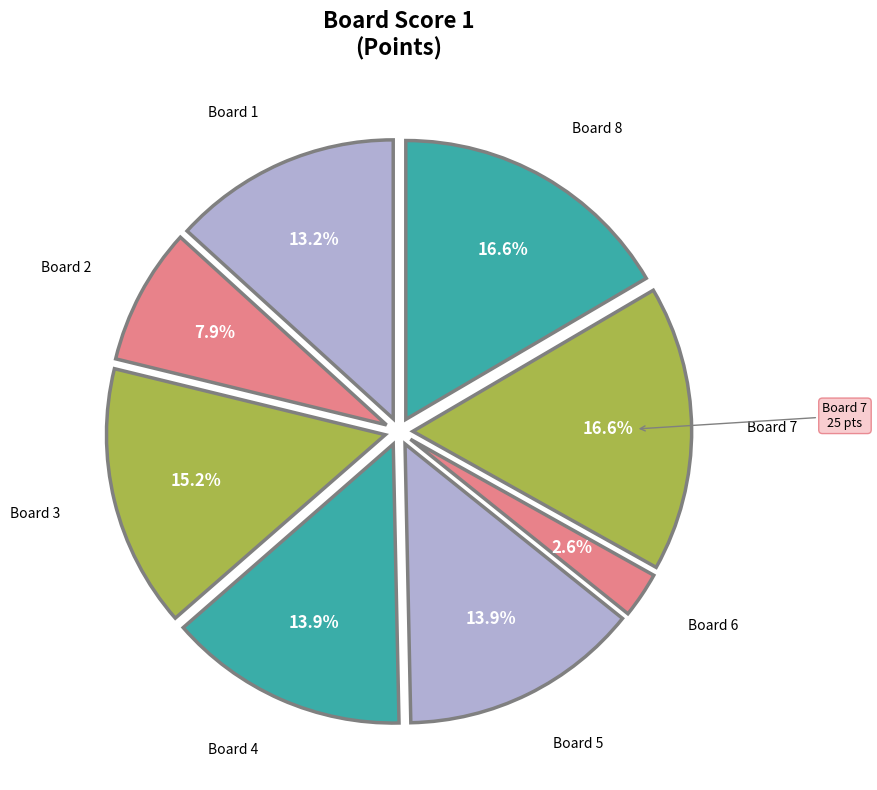

Count the number of slices in the pie.

8